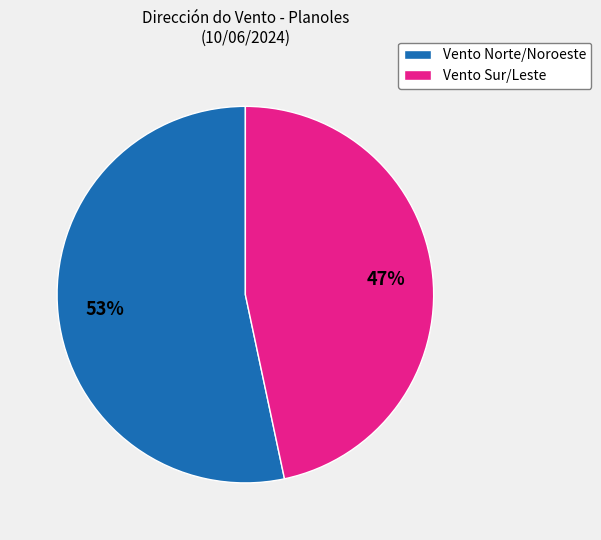

To the nearest percent, what portion does Vento Sur/Leste represent?

47%